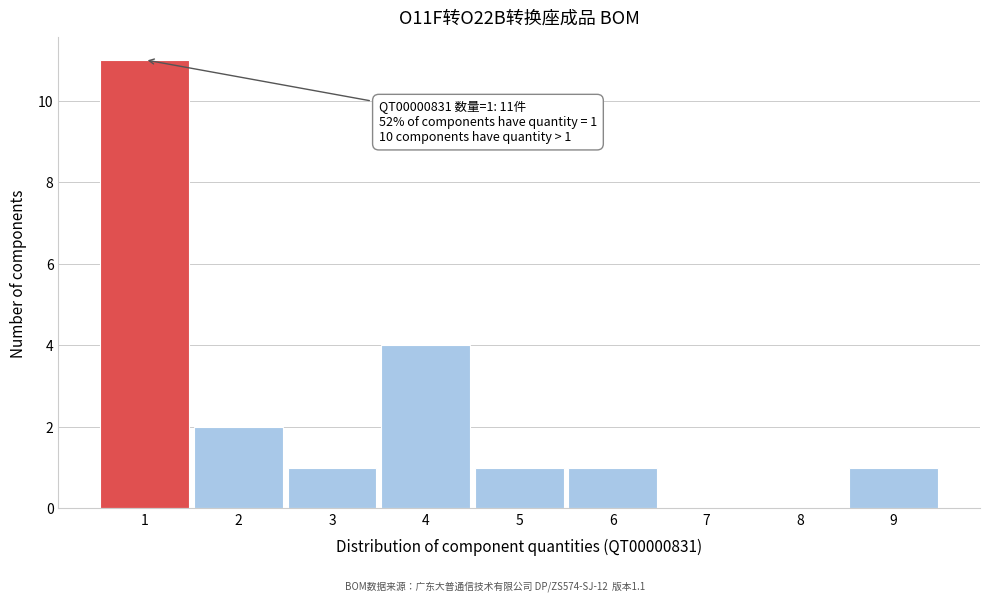

Reading left to right, what are all the values shown in this chart?

1=11	2=2	3=1	4=4	5=1	6=1	7=0	8=0	9=1